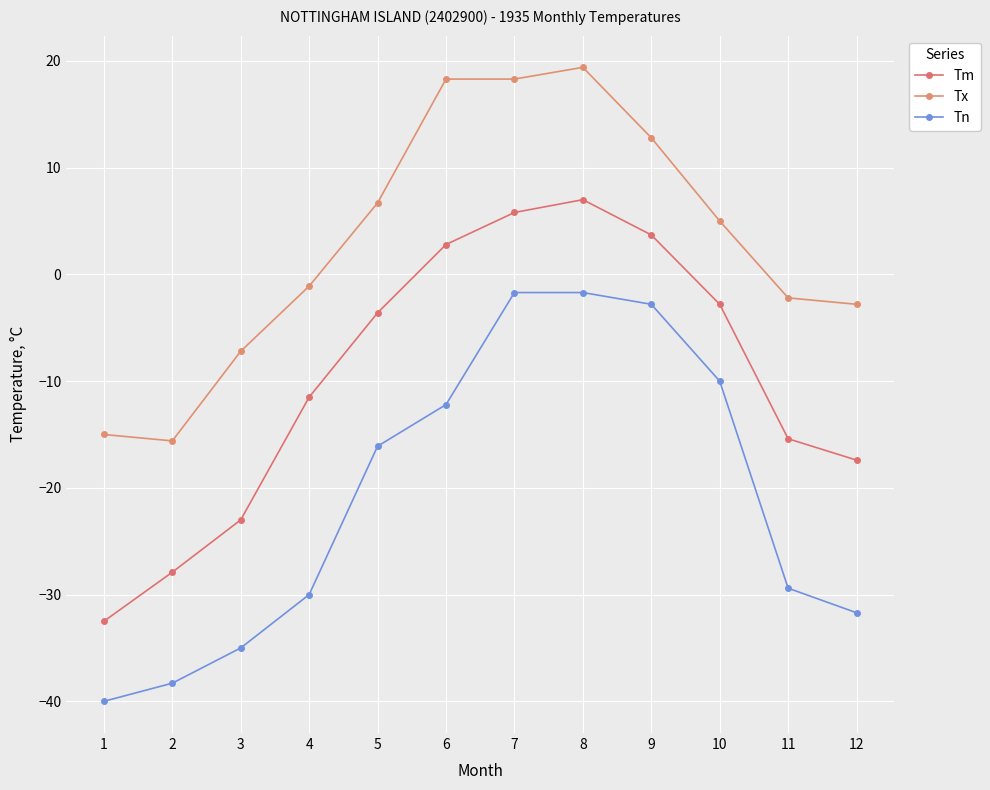

True or false: Tm and Tn cross at least once.

False